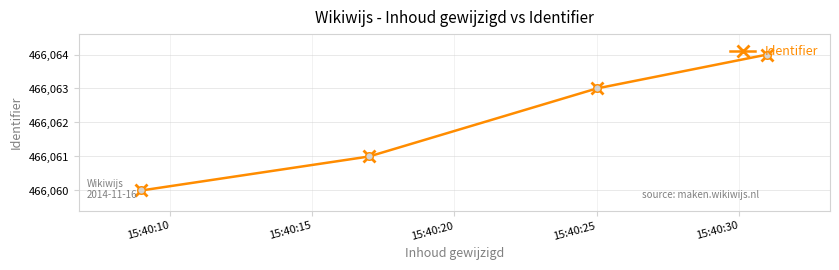

What is the value of the 2nd point from the left?

466061